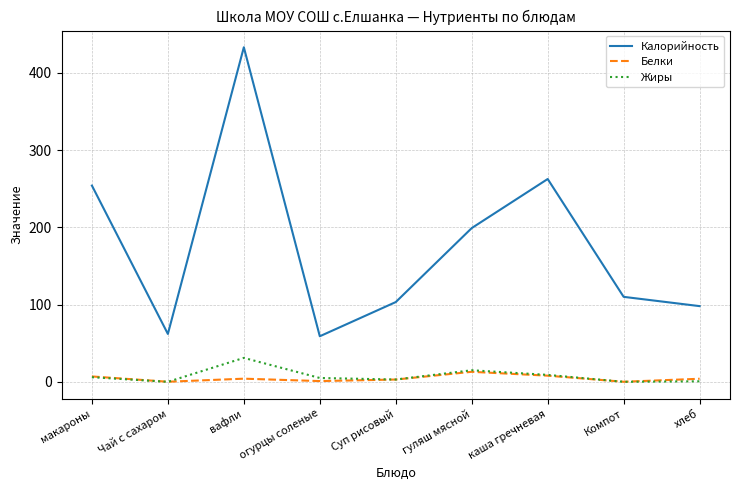

What is the average value of the Жиры series?

7.8